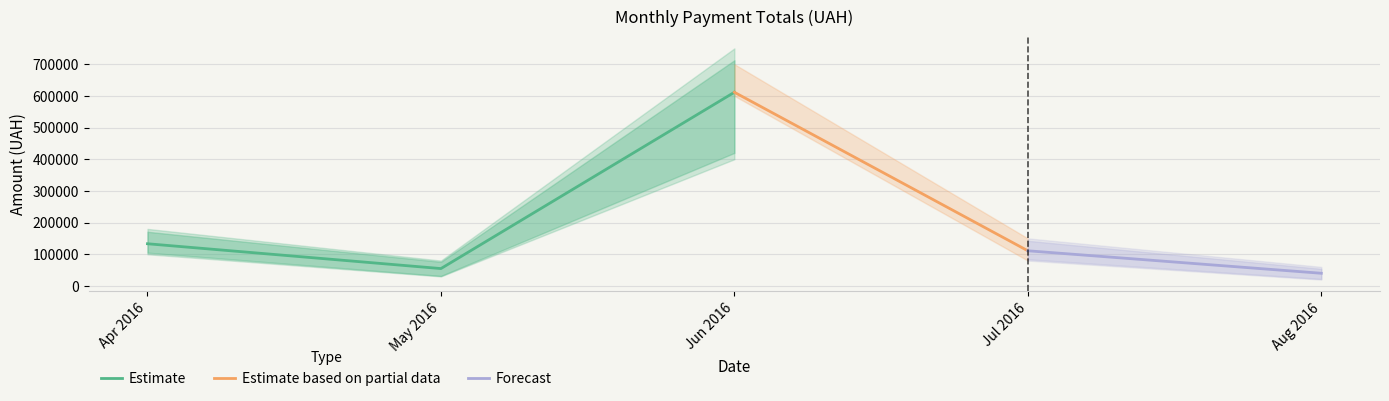

What is the sum of the values at 11 and 5?

163494.0